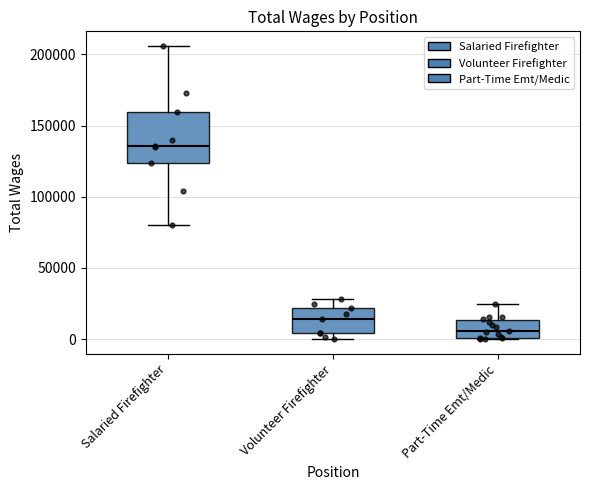

Which box is the tallest, from its lower edge to its upper edge?

Salaried Firefighter